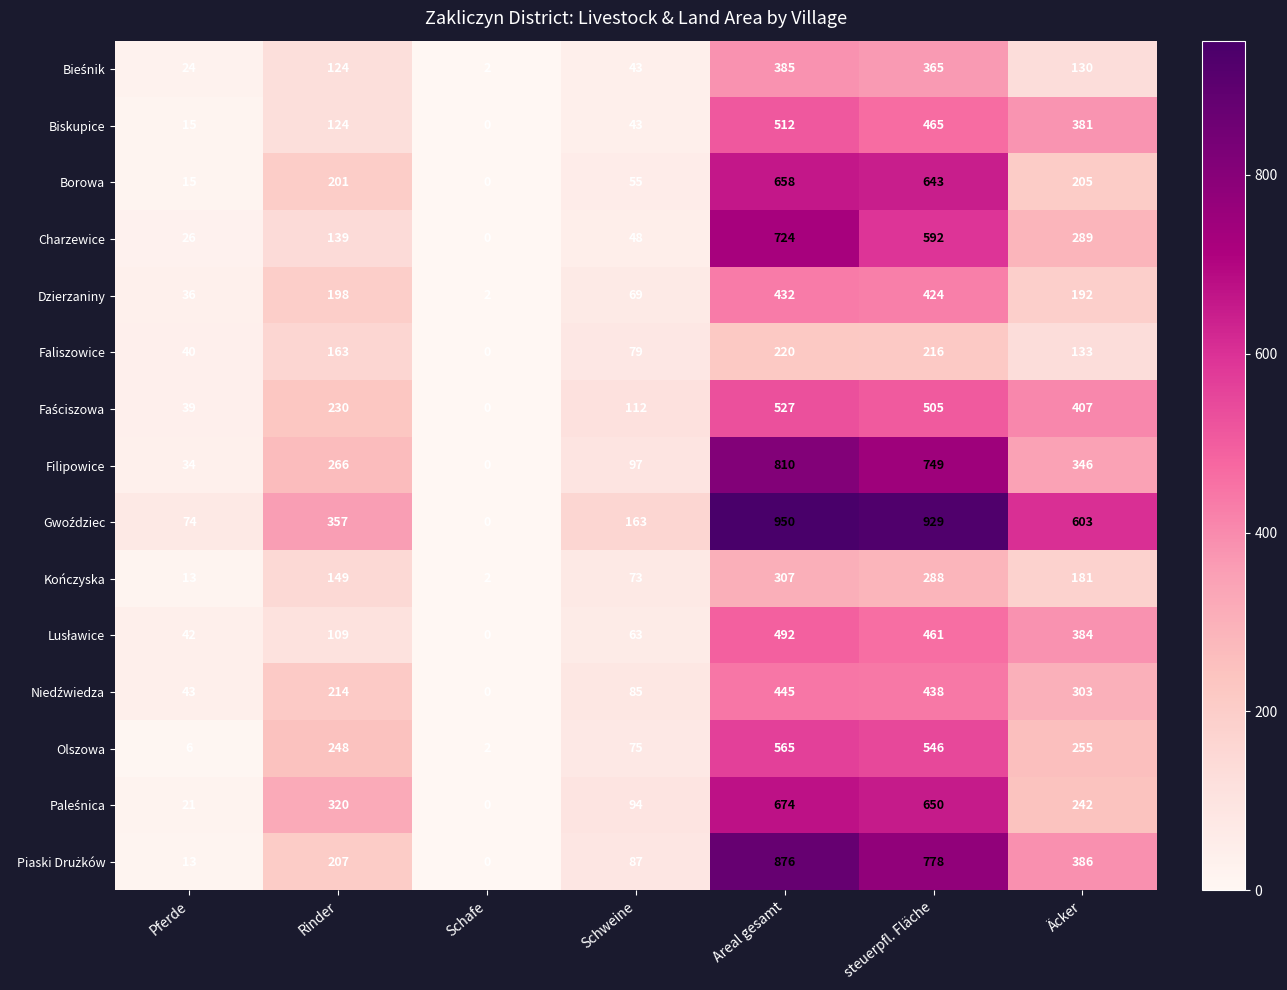

What is the sum of the Borowa values at Äcker and Schafe?

205